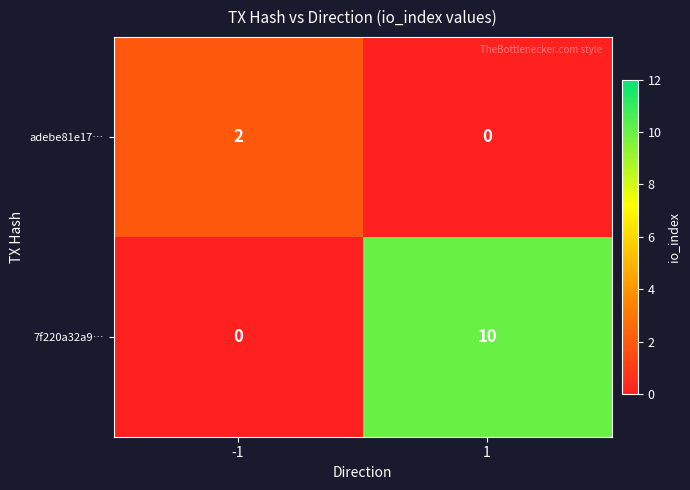

What is the spread (max minus min) of values at -1?

2